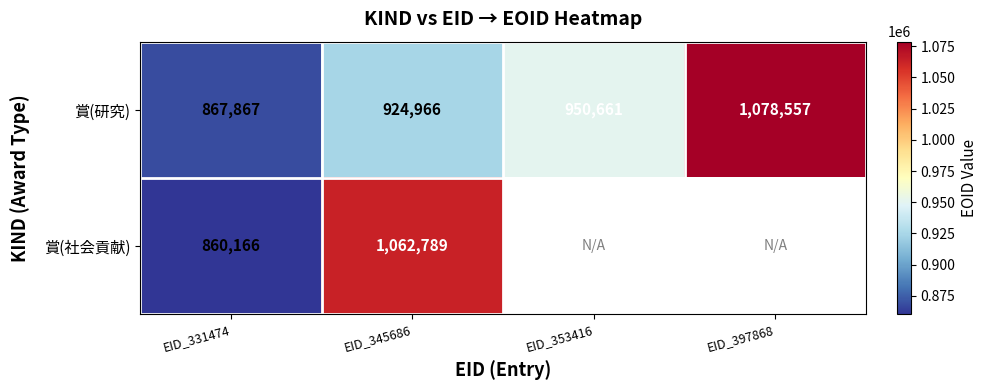

What is the spread (max minus min) of values at EID_331474?

7701